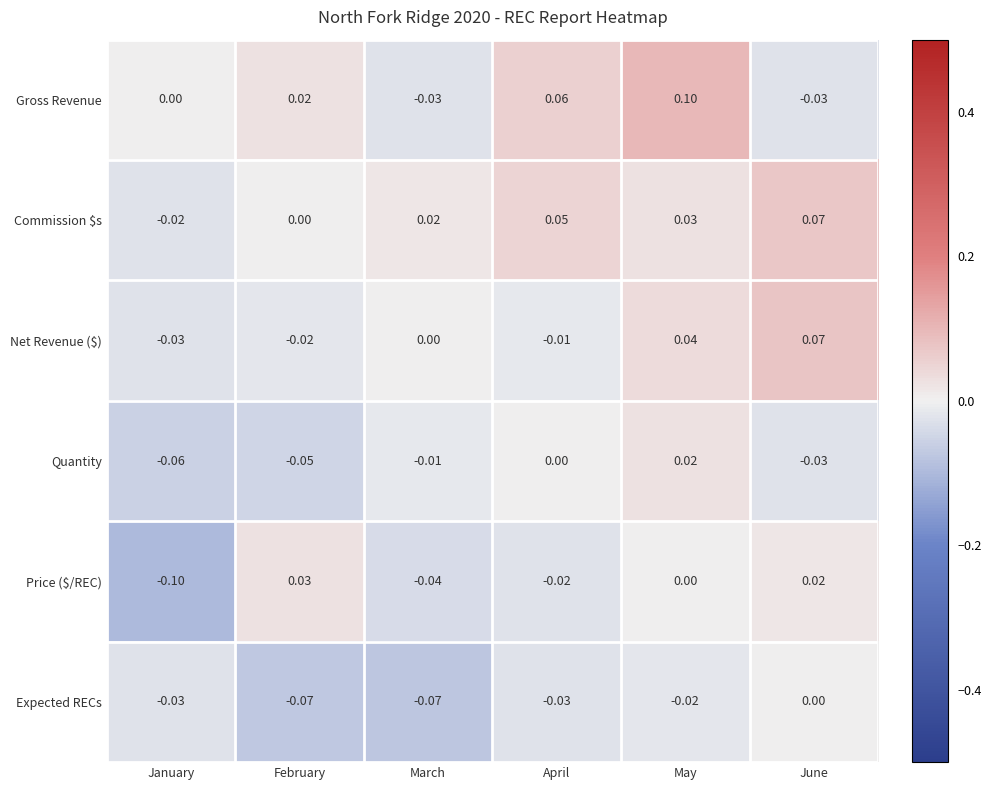

List the labels in order of Price ($/REC) value, largest first.

February, June, May, April, March, January